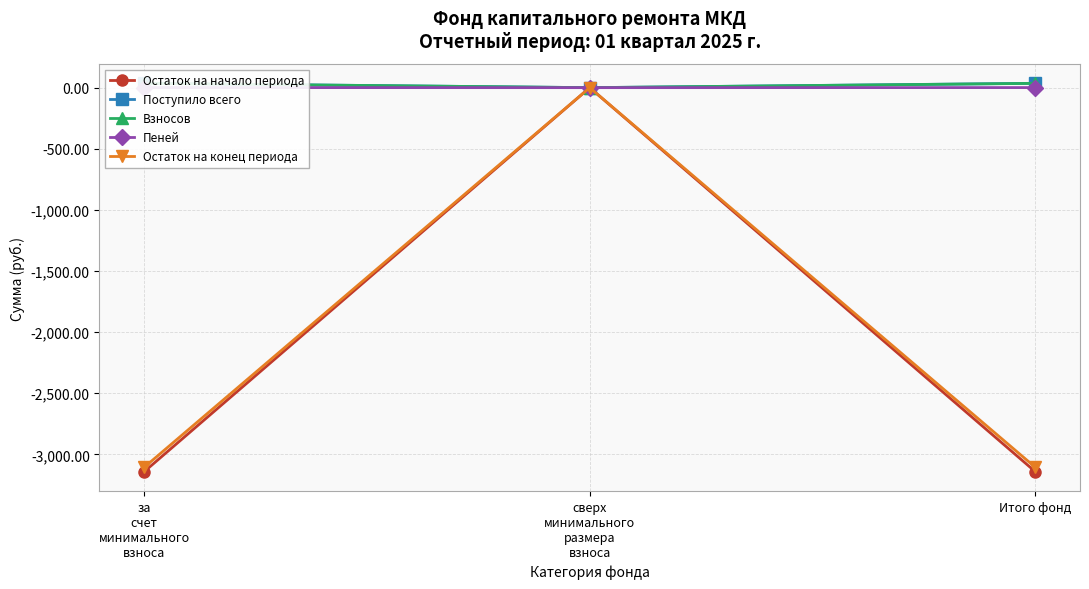

What is the value of the Взносов point at the 1st from the left?

35.1